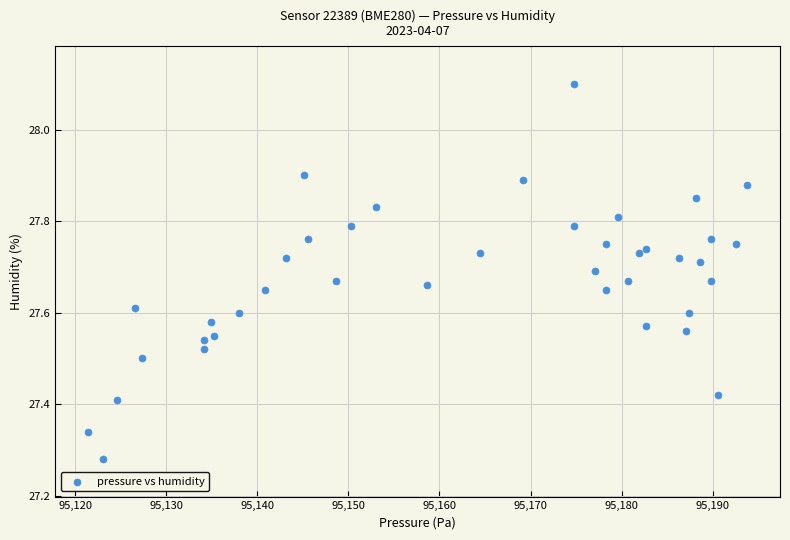

What is the range of Y values (max minus min)?

0.8